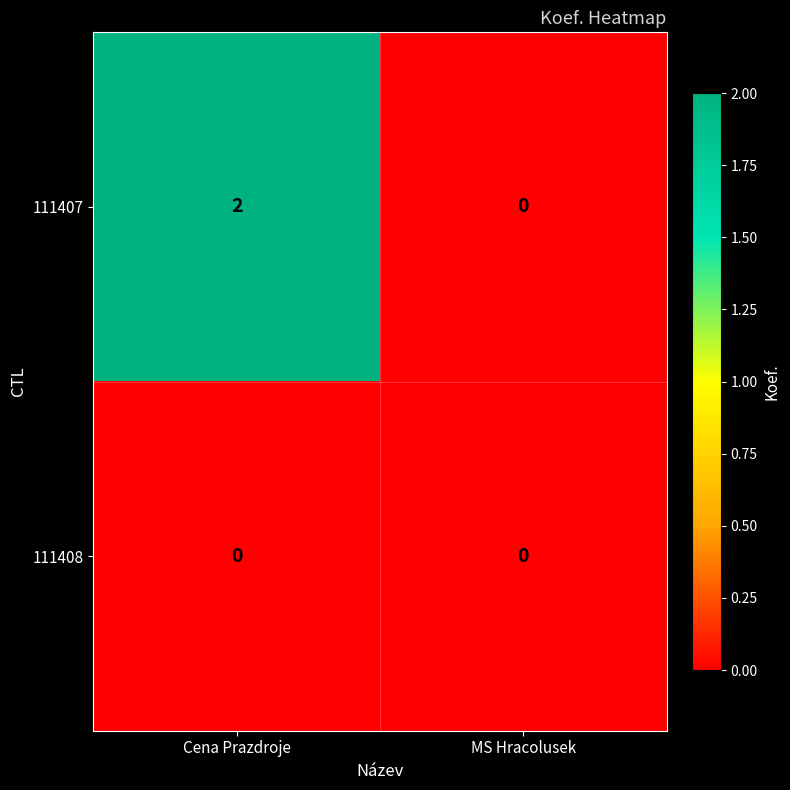

List the series in order of their peak value, highest first.

111407, 111408